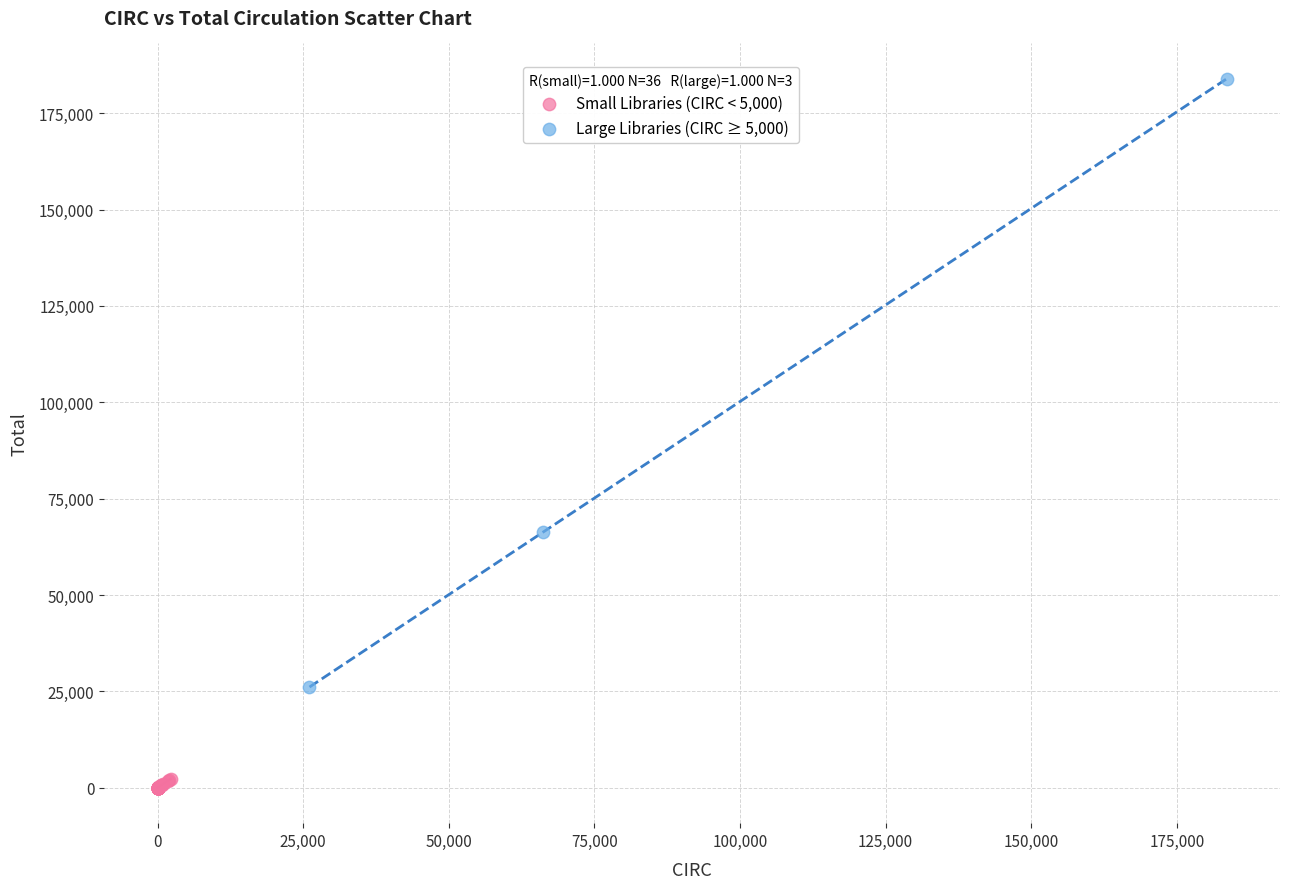

Which series has the widest spread of Y values?

Large Libraries (CIRC ≥ 5,000)